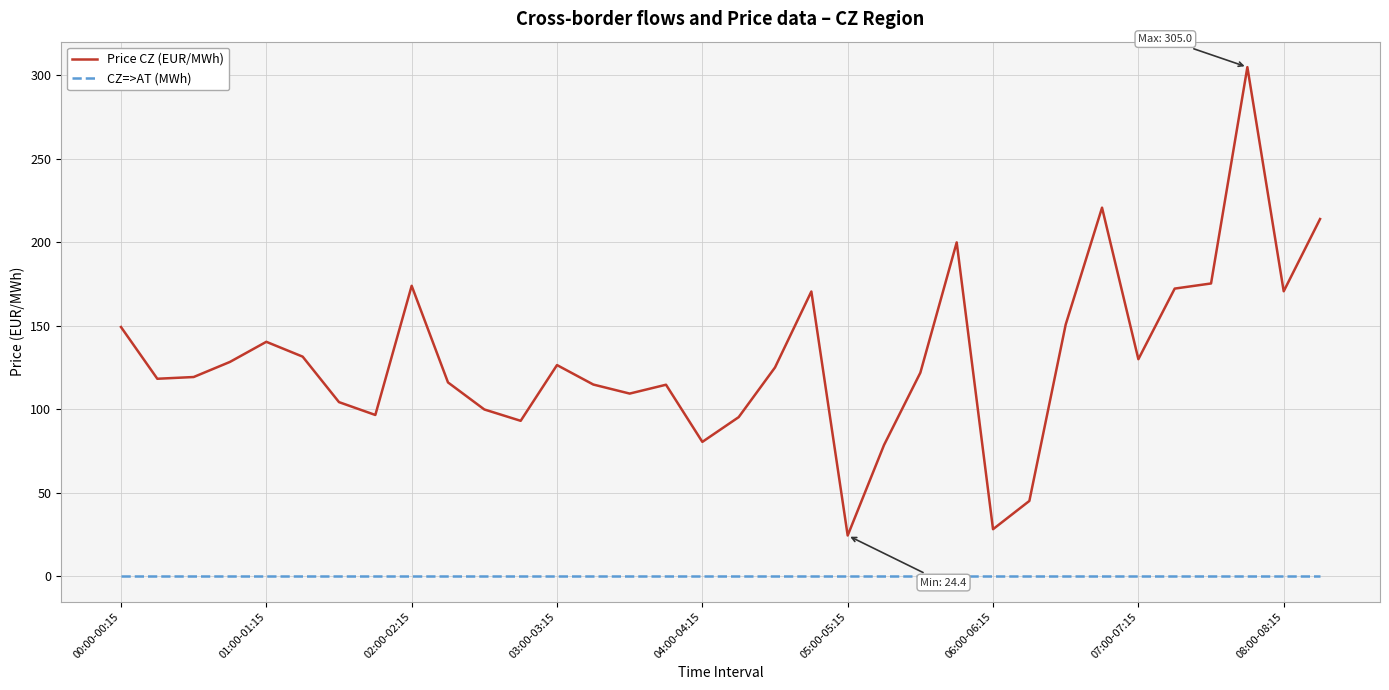

What is the average value of the Price CZ (EUR/MWh) series?

130.7